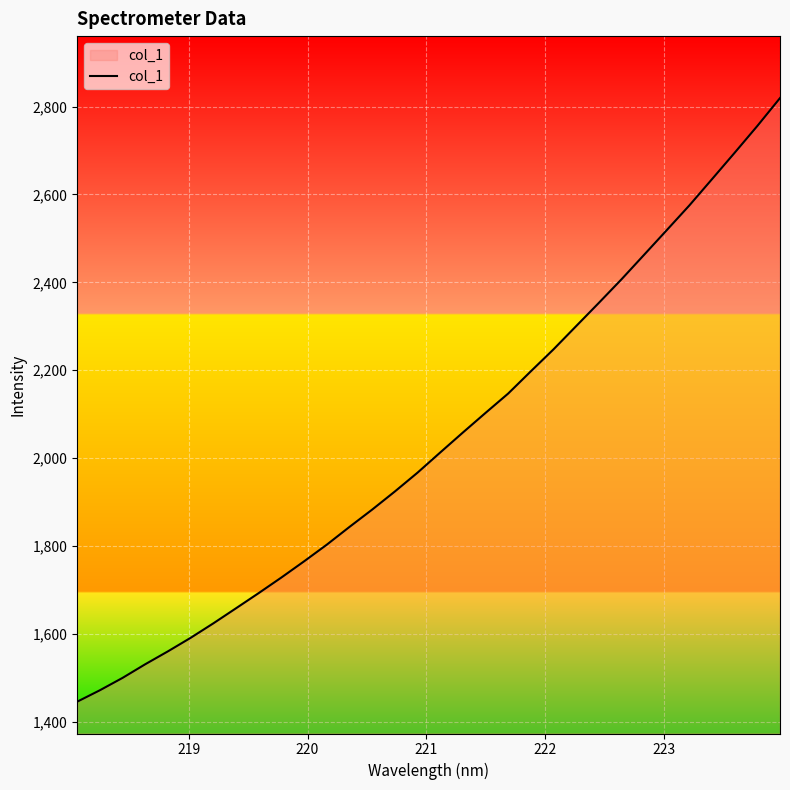

What is the difference between the maximum and minimum values?

1373.0